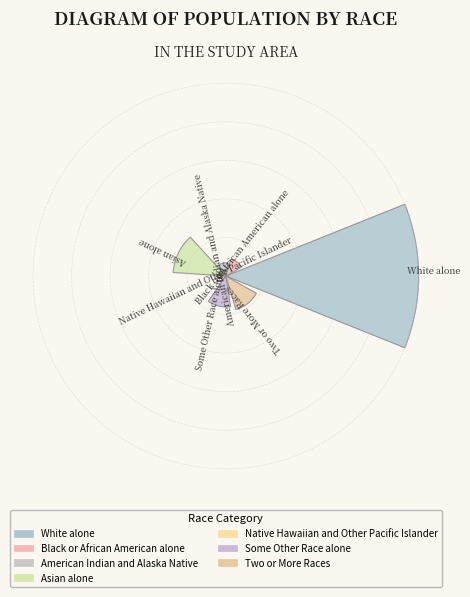

Are the bars horizontal?

No